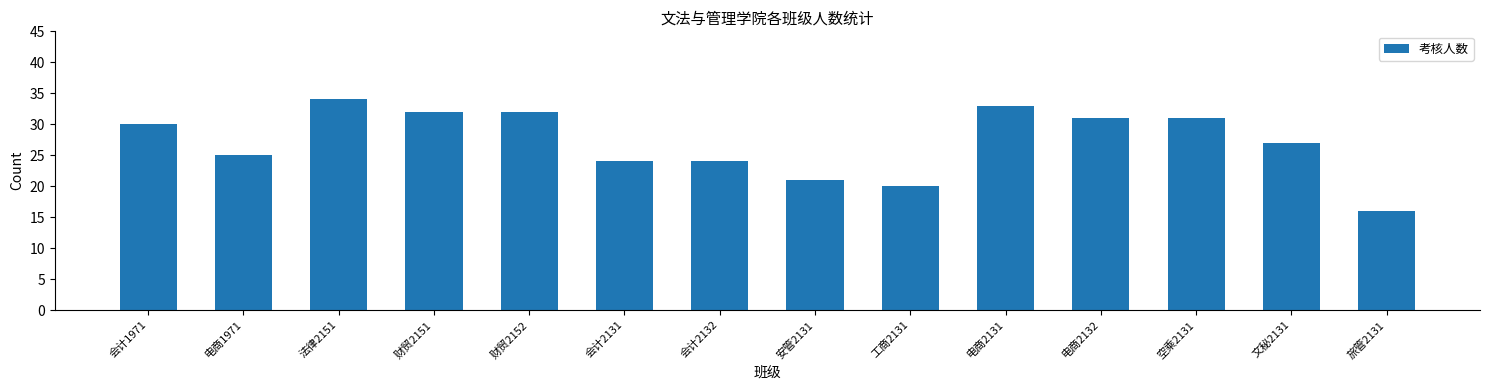

What is the value of the 1st bar from the left?

30